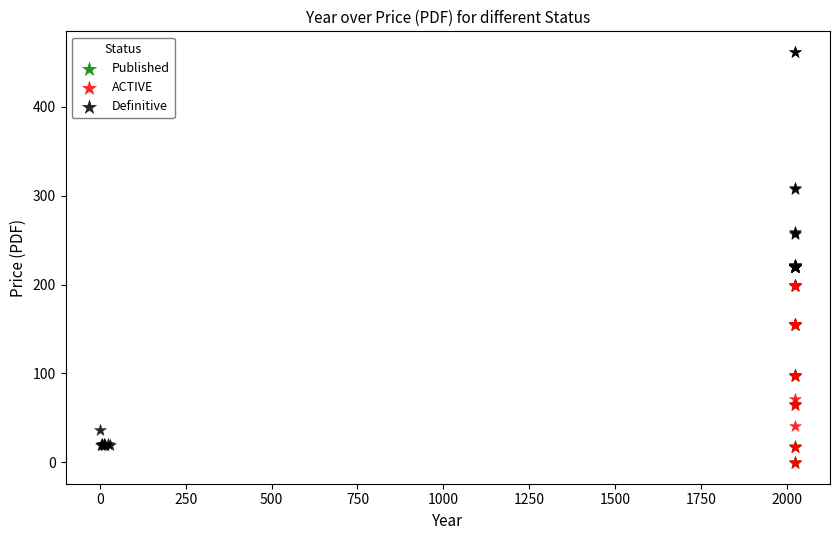

Which series has the widest spread of Y values?

Definitive